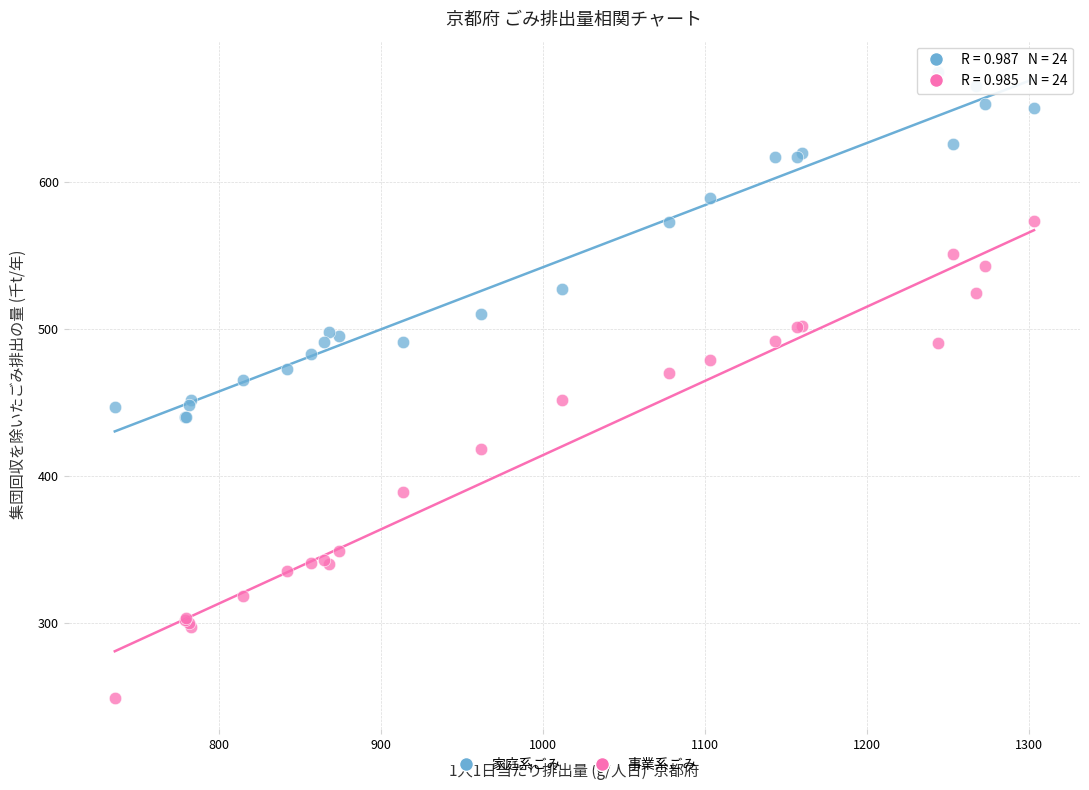

In the 事業系ごみ series, what Y value is closest to 411?

418.0